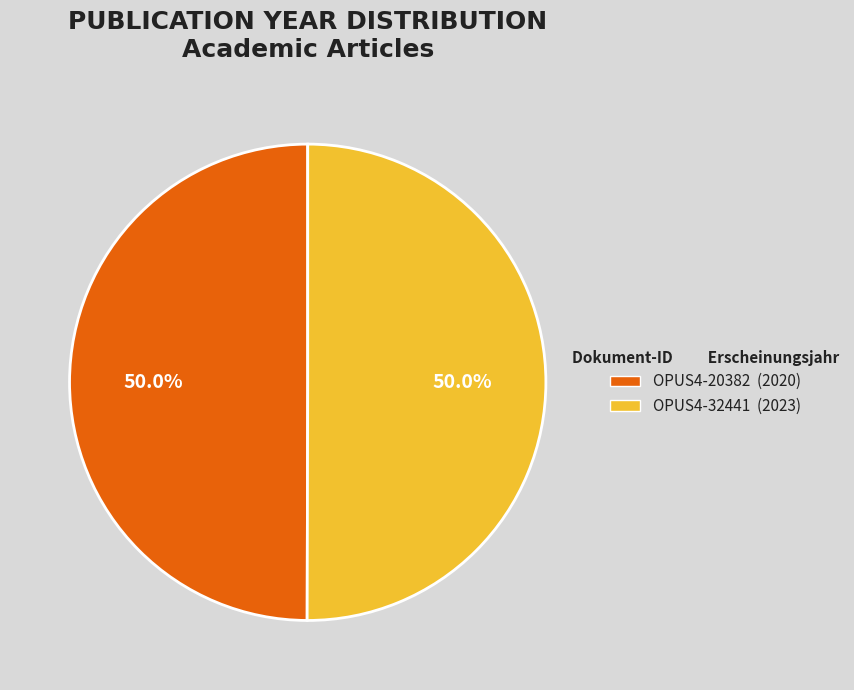

What is the total percentage of OPUS4-20382 and OPUS4-32441?

100.0%